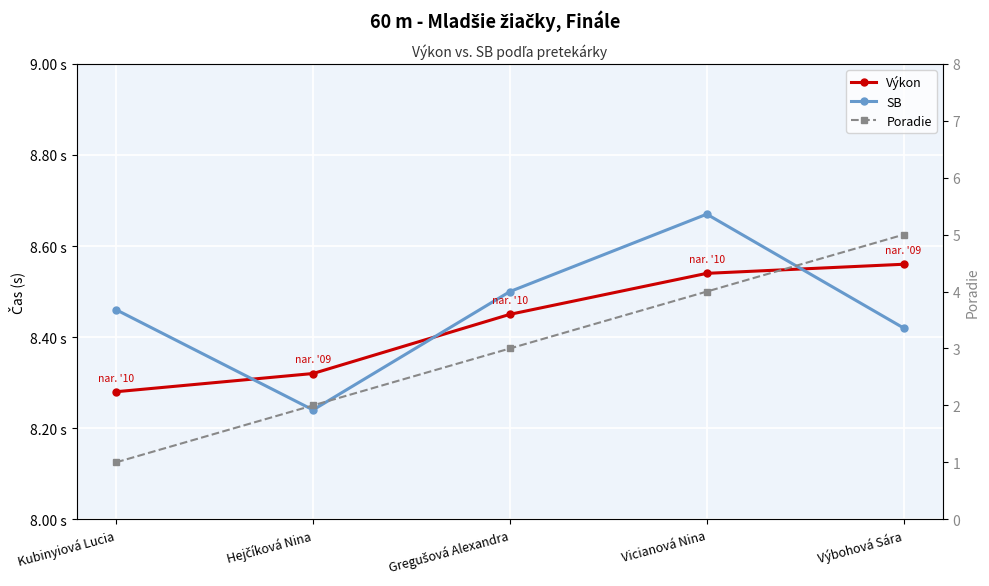

At which category is the sum across all series the highest?

Výbohová Sára